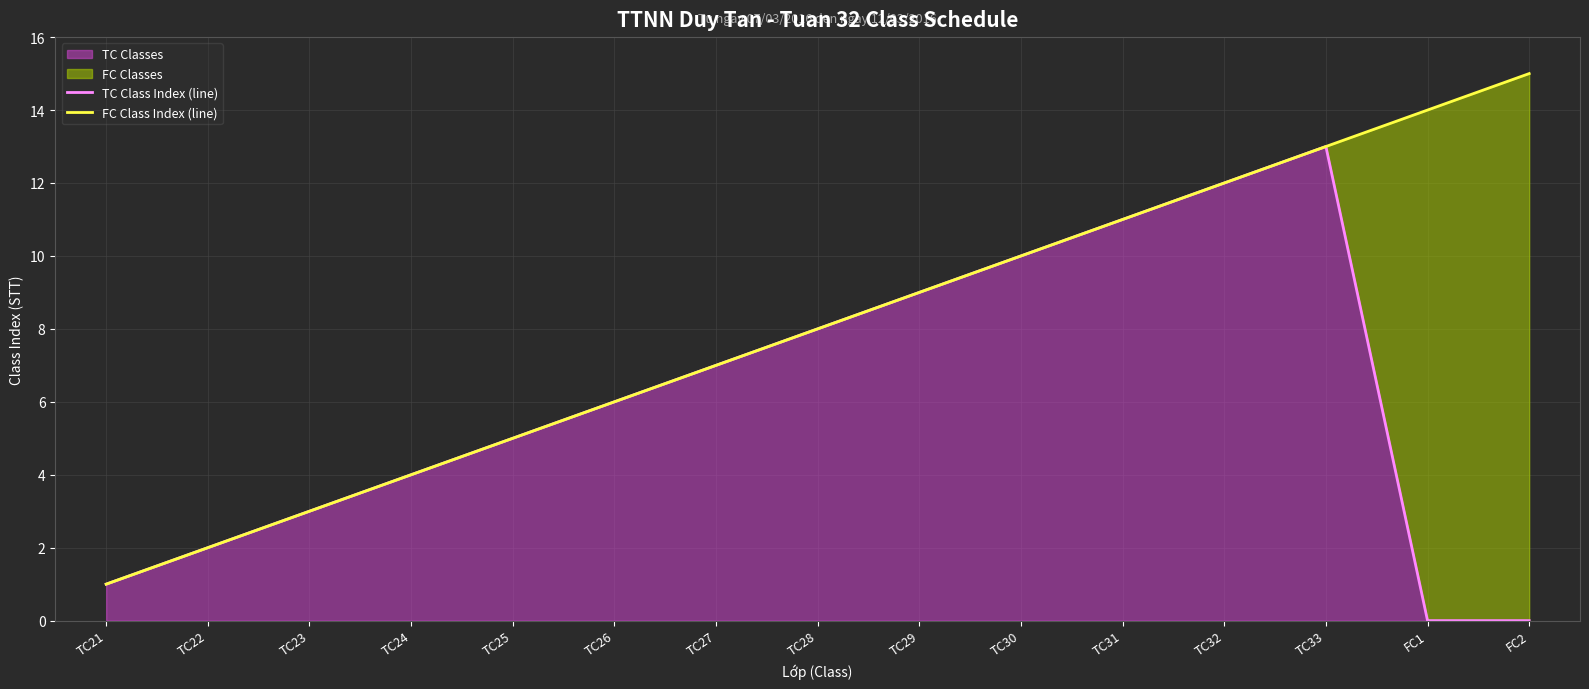

Which category has the highest value in the TC Classes series?

TC33